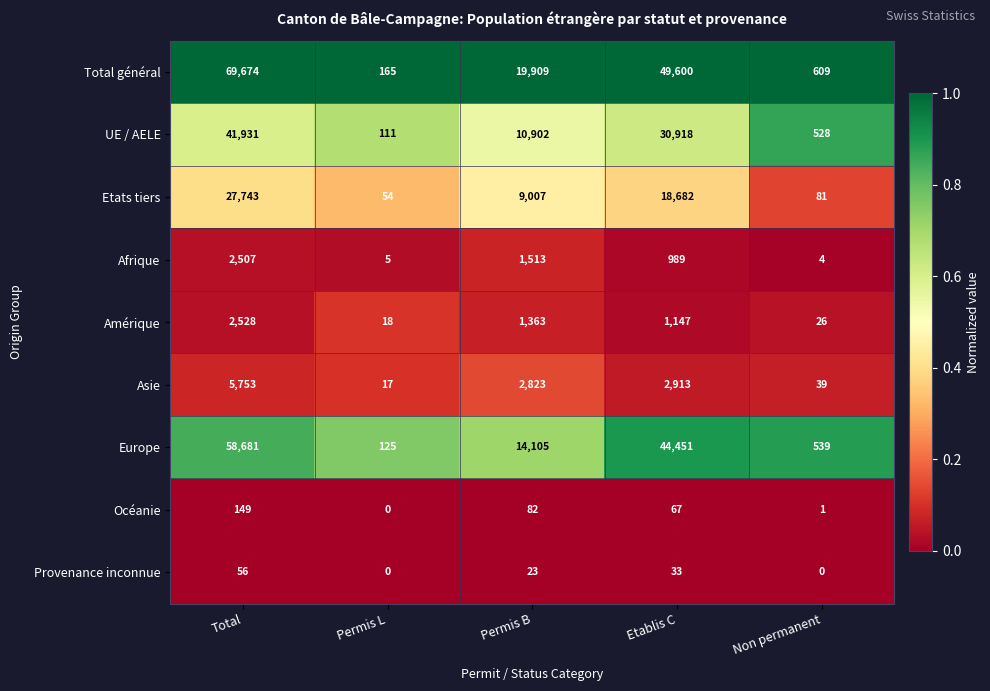

At Permis B, list the series in order from largest to smallest.

Total général, Europe, UE / AELE, Etats tiers, Asie, Afrique, Amérique, Océanie, Provenance inconnue